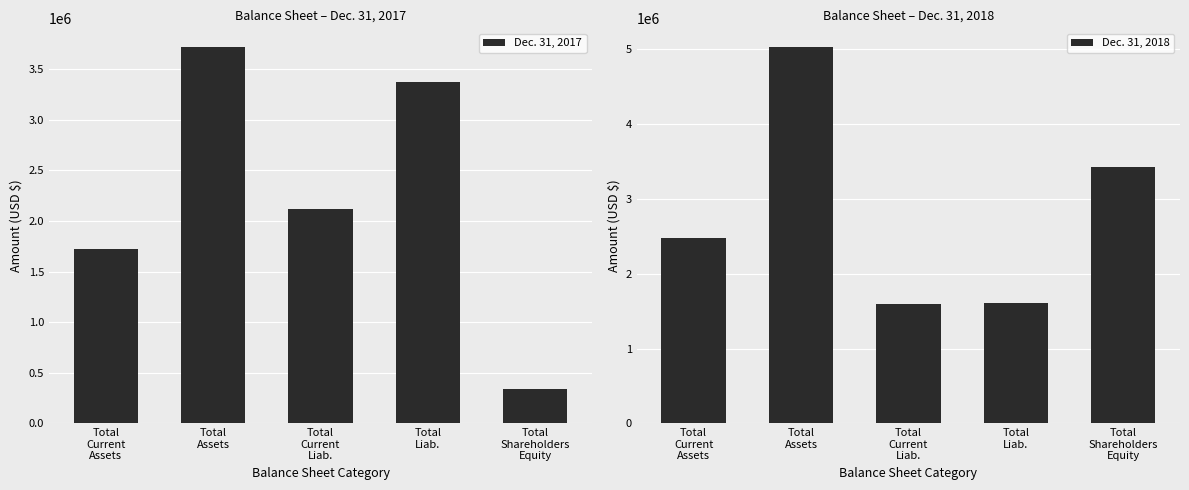

The value of Dec. 31, 2017 at Total
Shareholders
Equity is 343222. True or false?

True